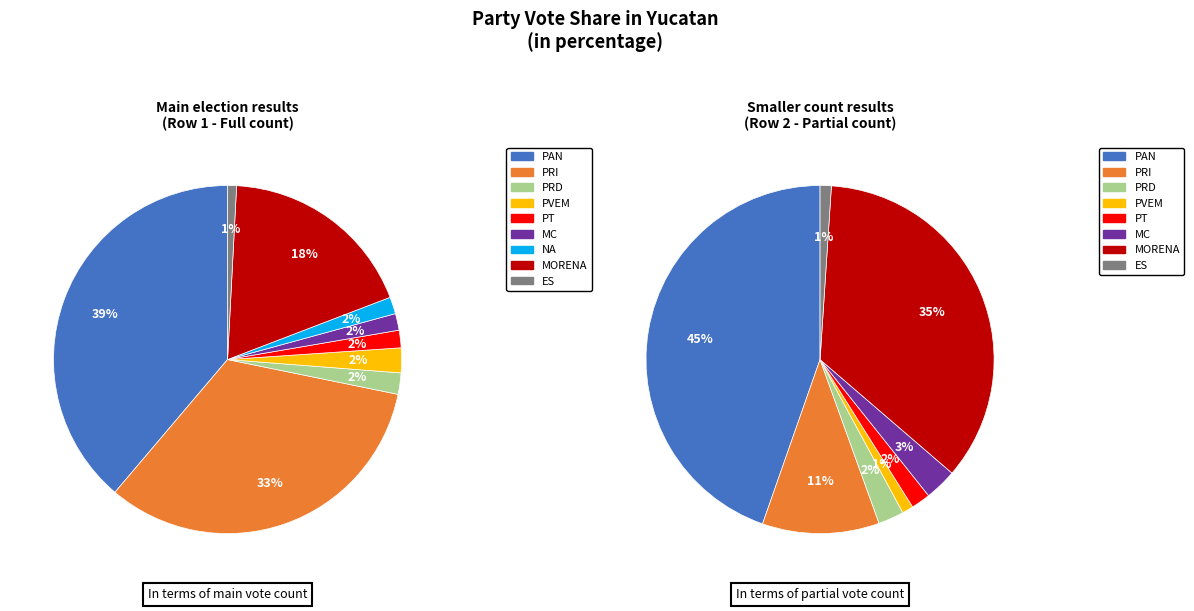

Combined, what portion of the pie is ES and PRD?

2.8%